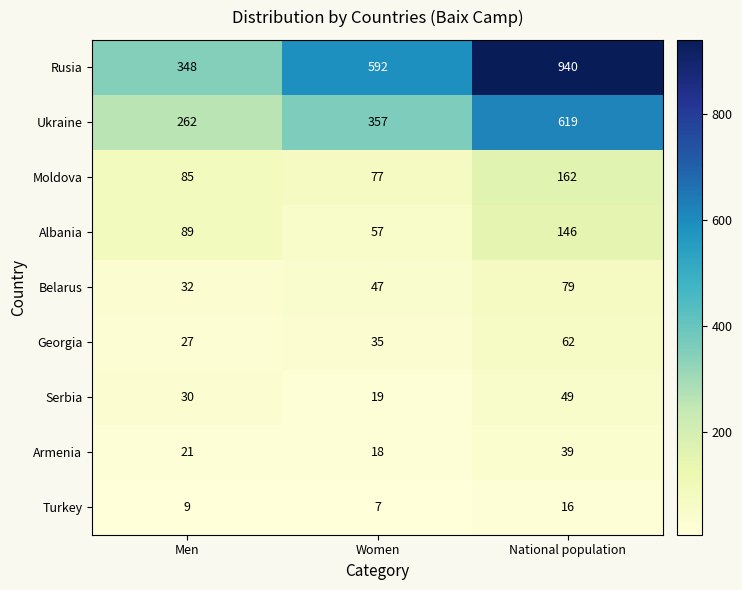

What is the sum of the Turkey values at Men and National population?

25